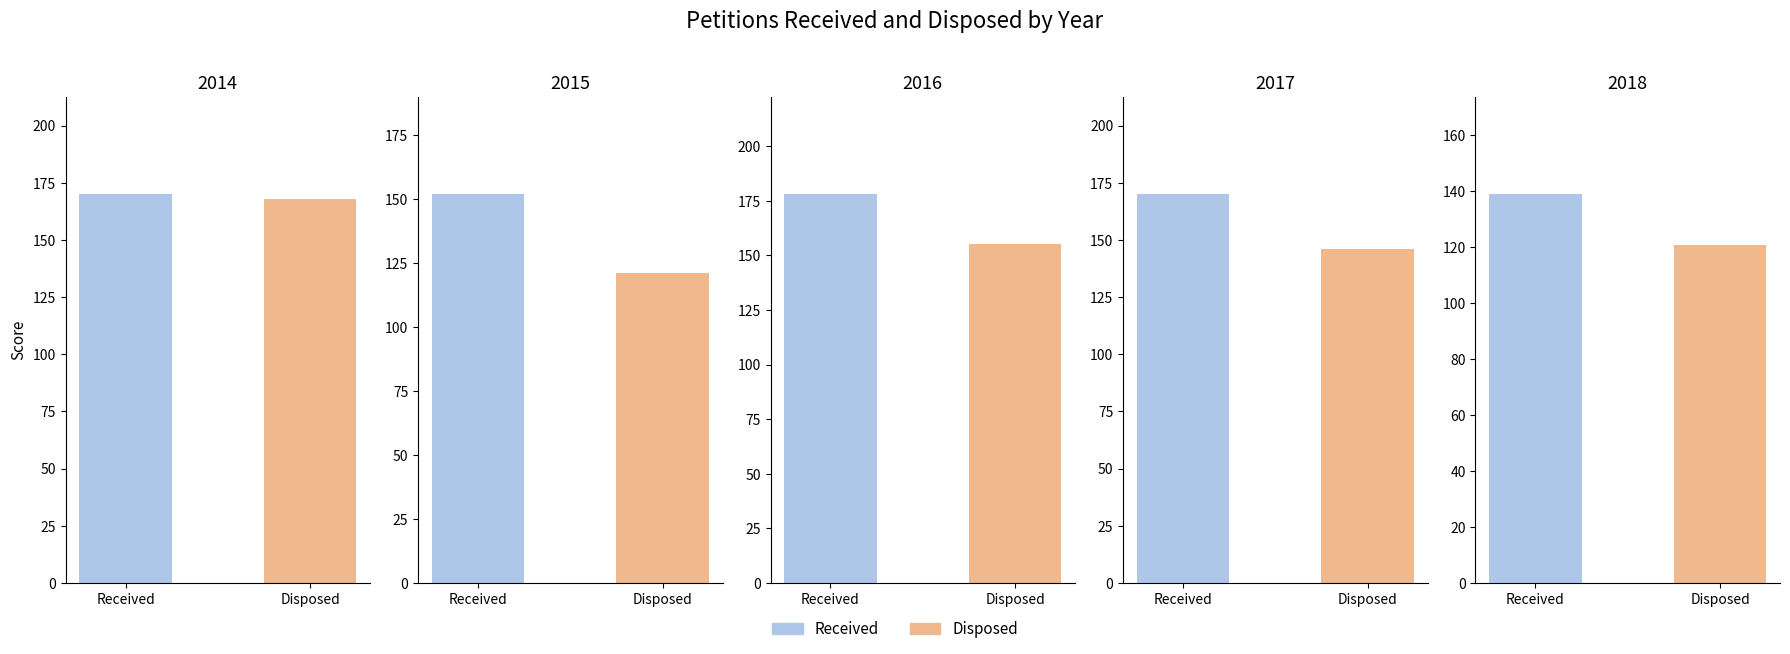

What is the value of the Disposed bar at the 1st from the left?

168